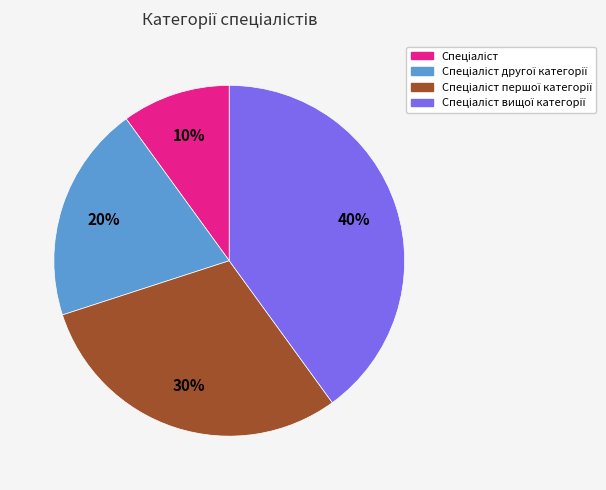

Is there any slice that represents more than half of the pie?

No